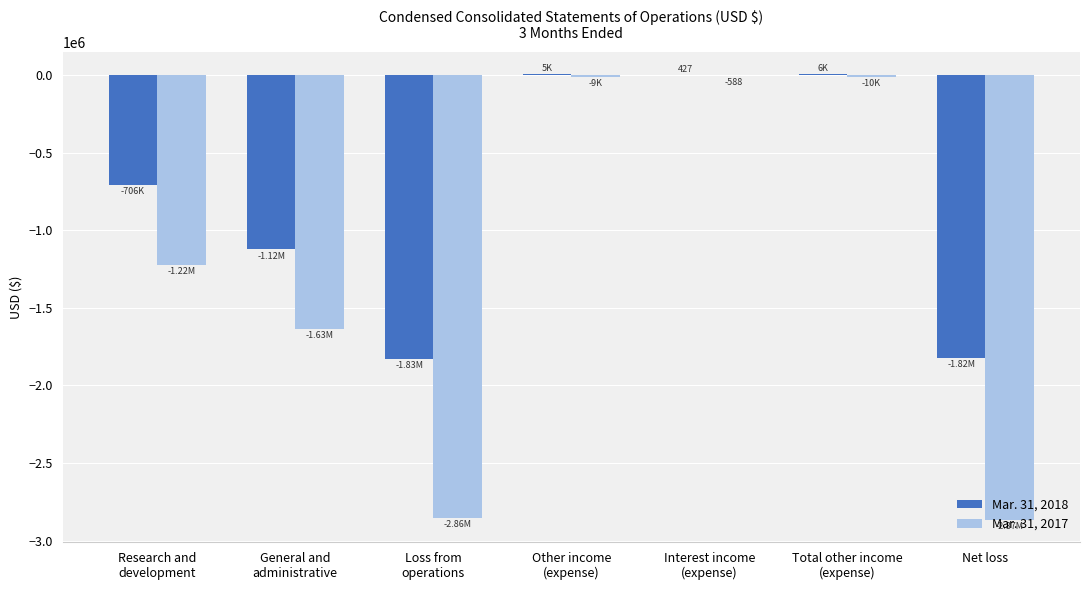

Is the value of Mar. 31, 2018 at Research and
development greater than the value of Mar. 31, 2017 at Total other income
(expense)?

No